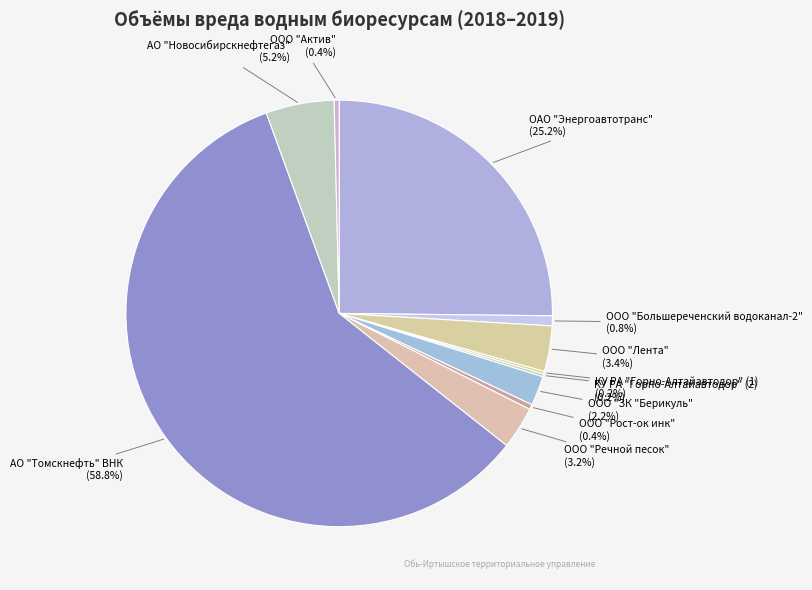

Does ООО "Большереченский водоканал-2" account for over 50% of the chart?

No